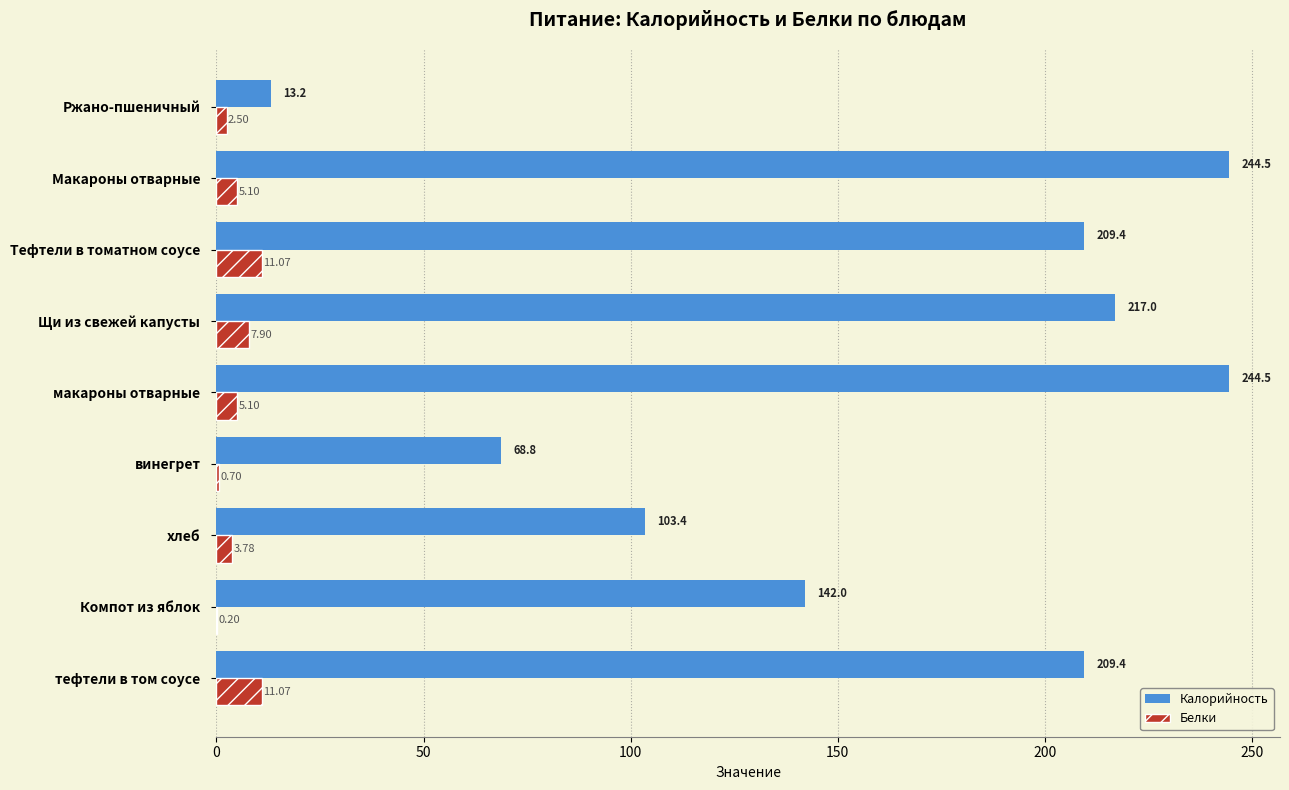

What is the sum of the Калорийность values at хлеб and Ржано-пшеничный?

116.6